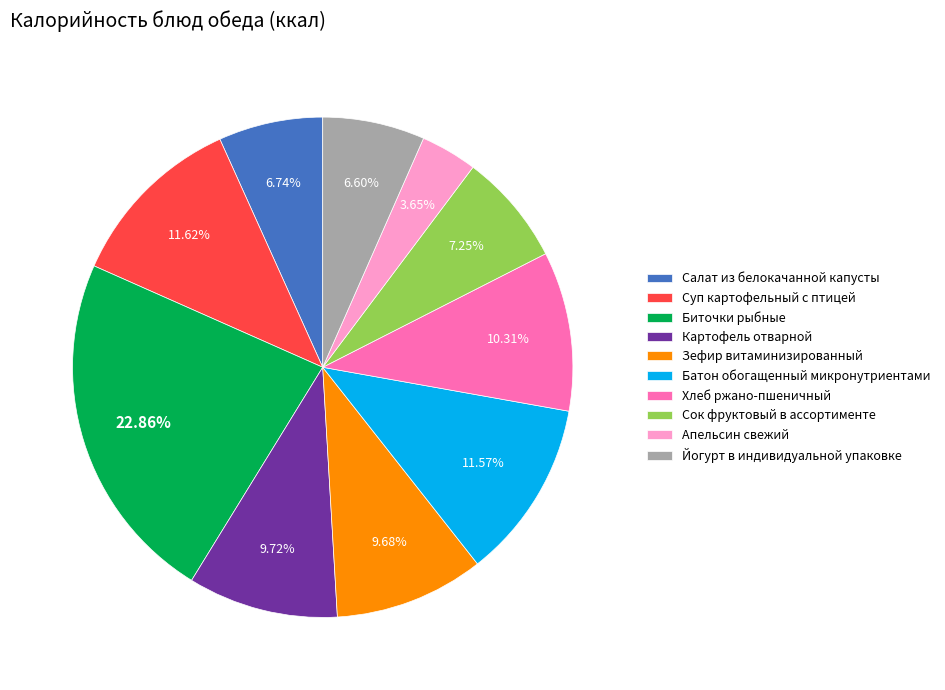

How many segments does this pie chart have?

10